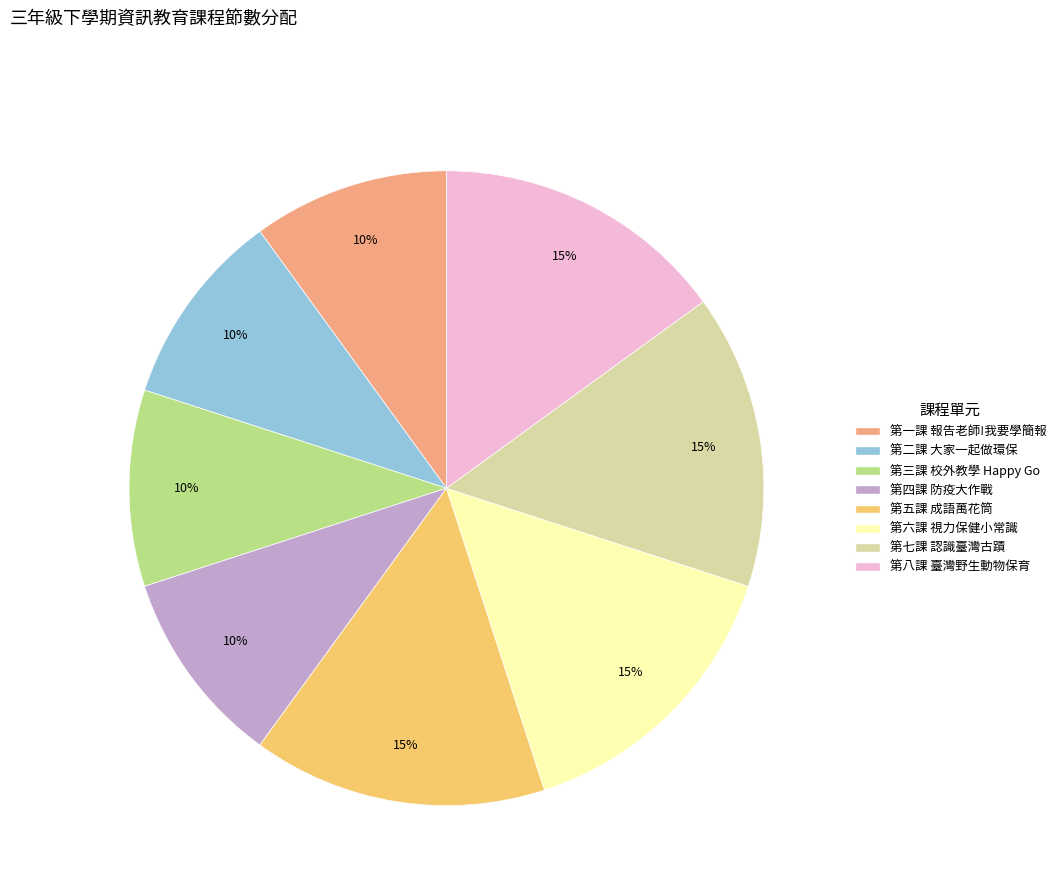

Does 第八課 臺灣野生動物保育 account for over 50% of the chart?

No